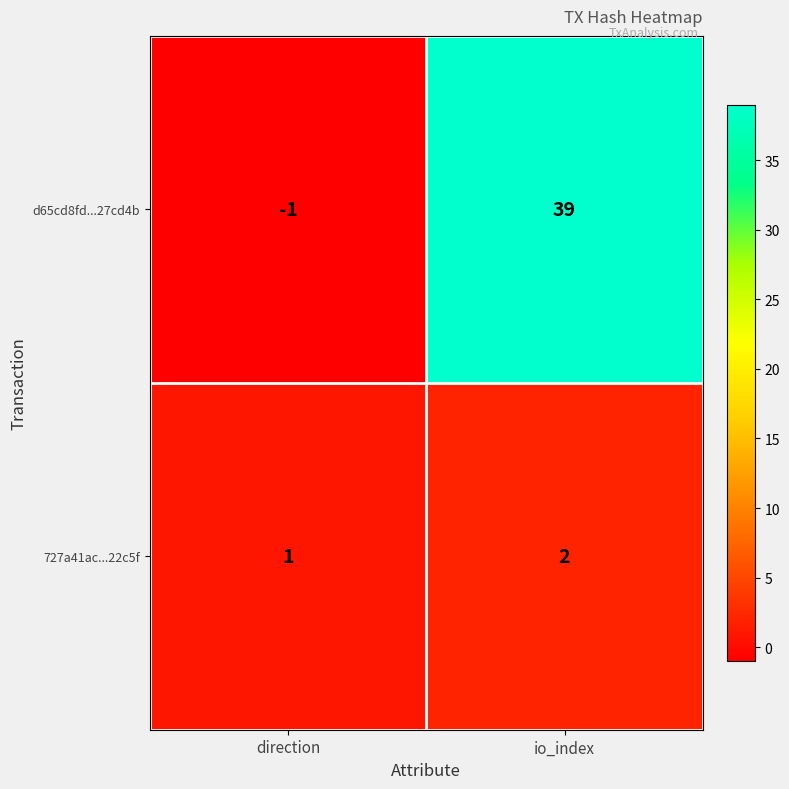

How many values in d65cd8fd...27cd4b are above zero?

1